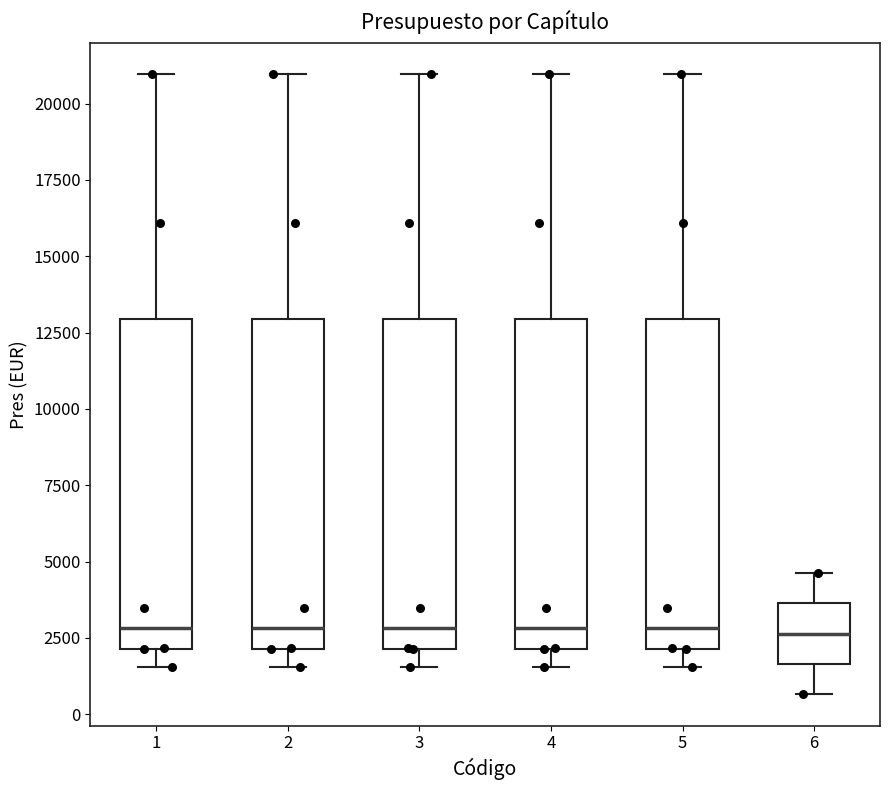

Reading left to right, read every box against the y-axis: the position of its median line, the range the box covers, and the ends of its whiskers. The values are not printed on the chart, so give them approximately, as read against the axis.

1: median 3000, box 2000 to 13000, whiskers 1500 to 21000
2: median 3000, box 2000 to 13000, whiskers 1500 to 21000
3: median 3000, box 2000 to 13000, whiskers 1500 to 21000
4: median 3000, box 2000 to 13000, whiskers 1500 to 21000
5: median 3000, box 2000 to 13000, whiskers 1500 to 21000
6: median 2500, box 1500 to 3500, whiskers 500 to 4500